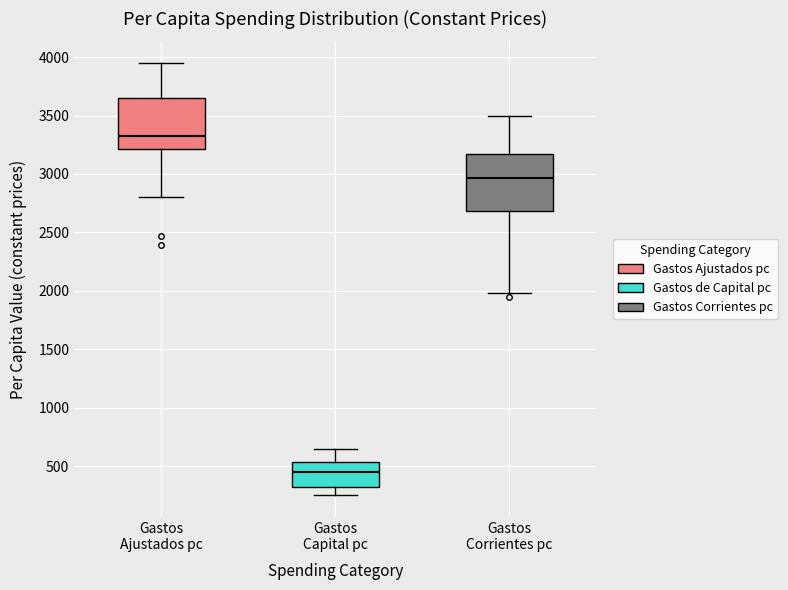

Which box's median line is the lowest?

Gastos Capital pc